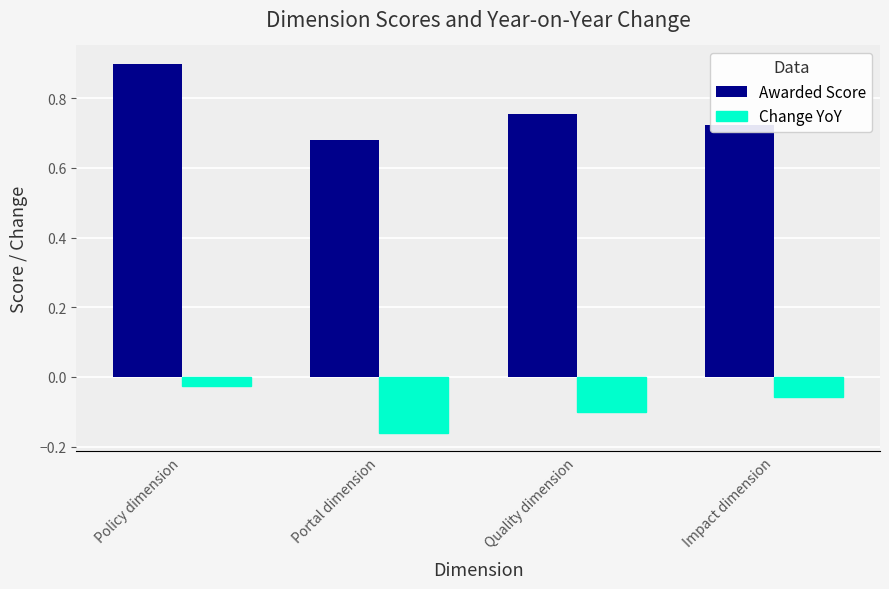

Between Portal dimension and Quality dimension, which series saw the biggest shift?

Awarded Score